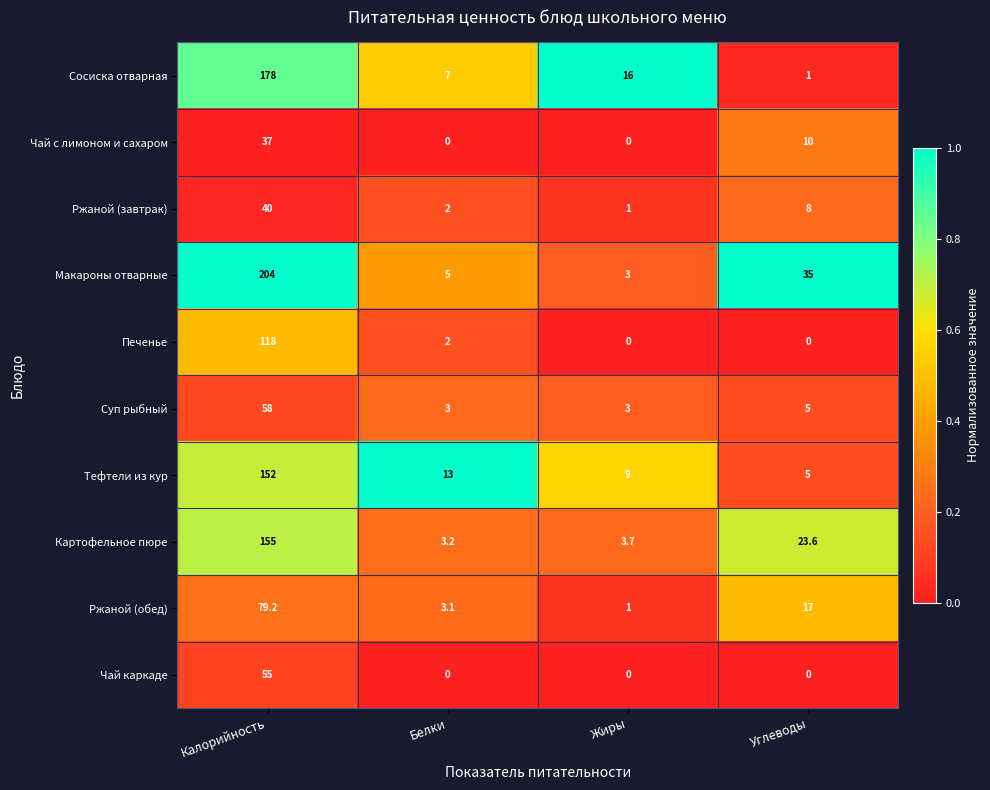

List the series in order of their peak value, highest first.

Макароны отварные, Сосиска отварная, Картофельное пюре, Тефтели из кур, Печенье, Ржаной (обед), Суп рыбный, Чай каркаде, Ржаной (завтрак), Чай с лимоном и сахаром